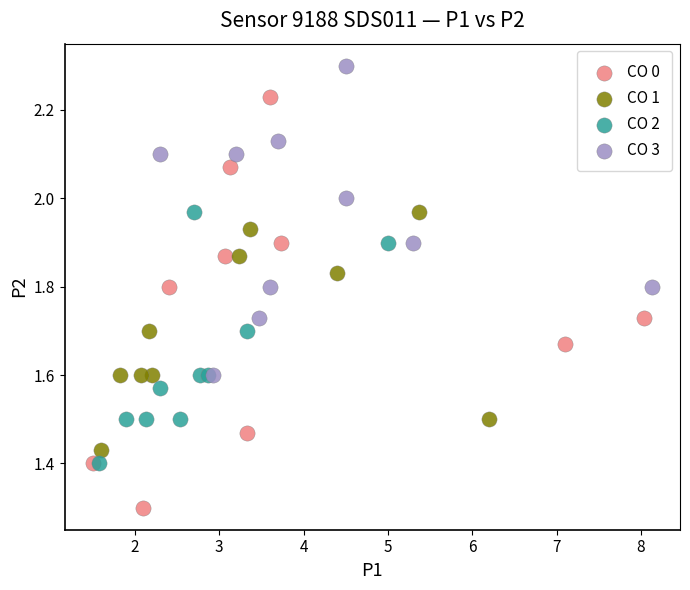

What are all the series names shown in the legend?

CO 0, CO 1, CO 2, CO 3